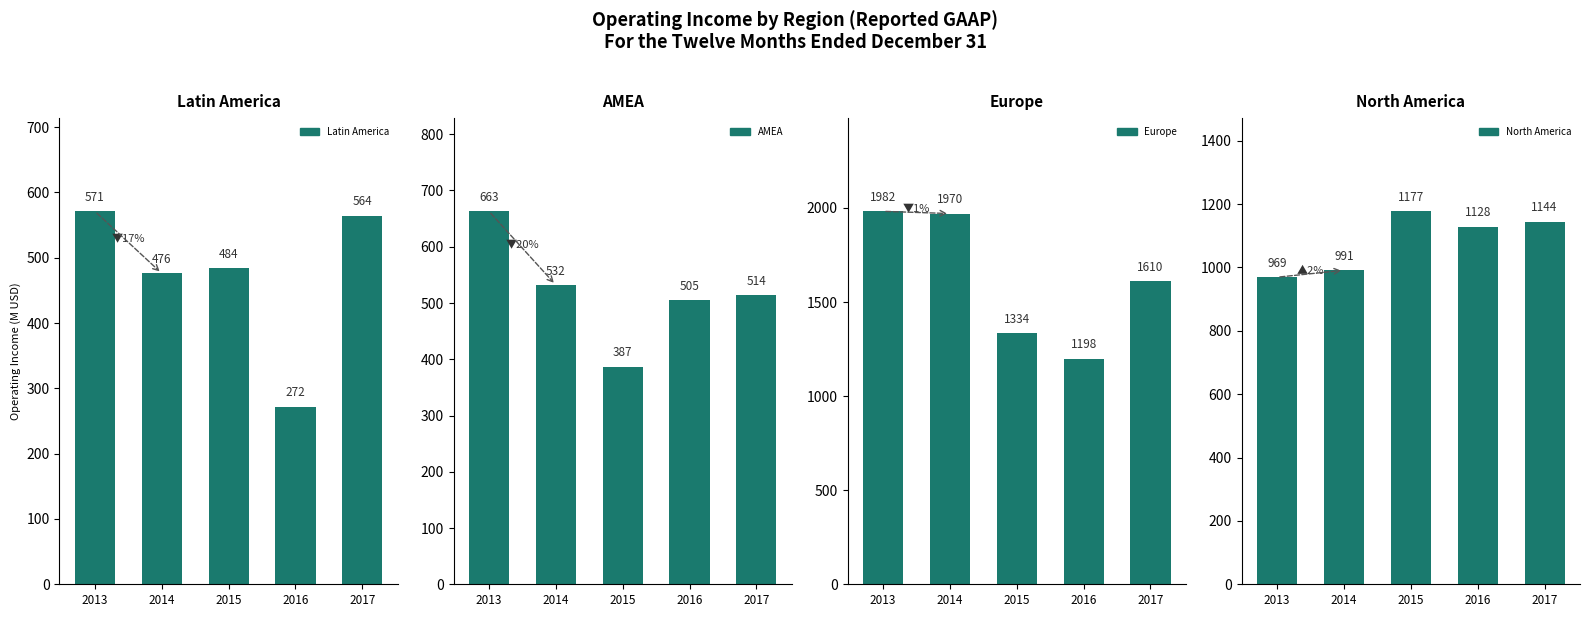

How many bars are there in total?

20